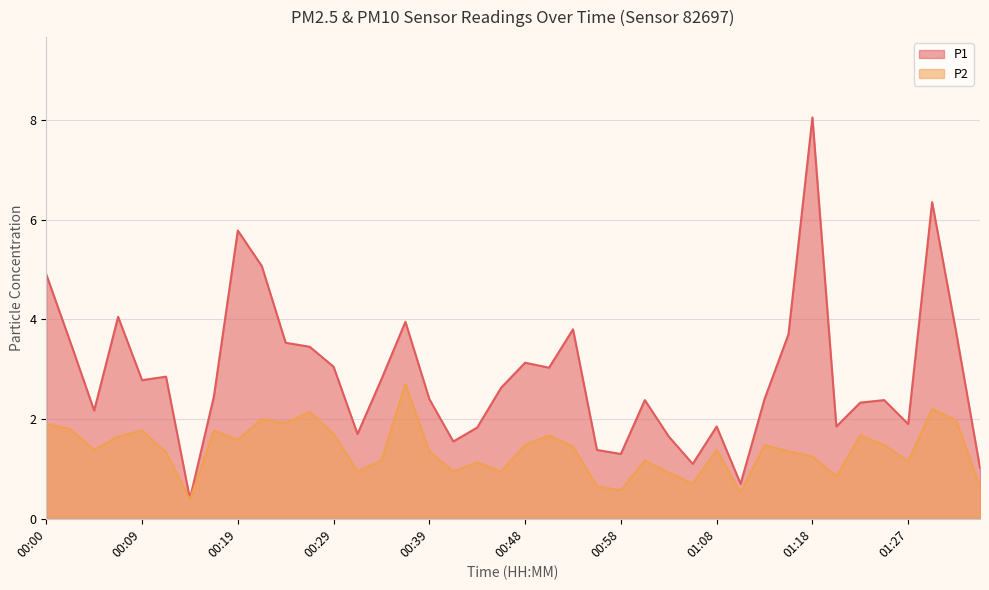

At which label does P2 reach its peak?

00:36